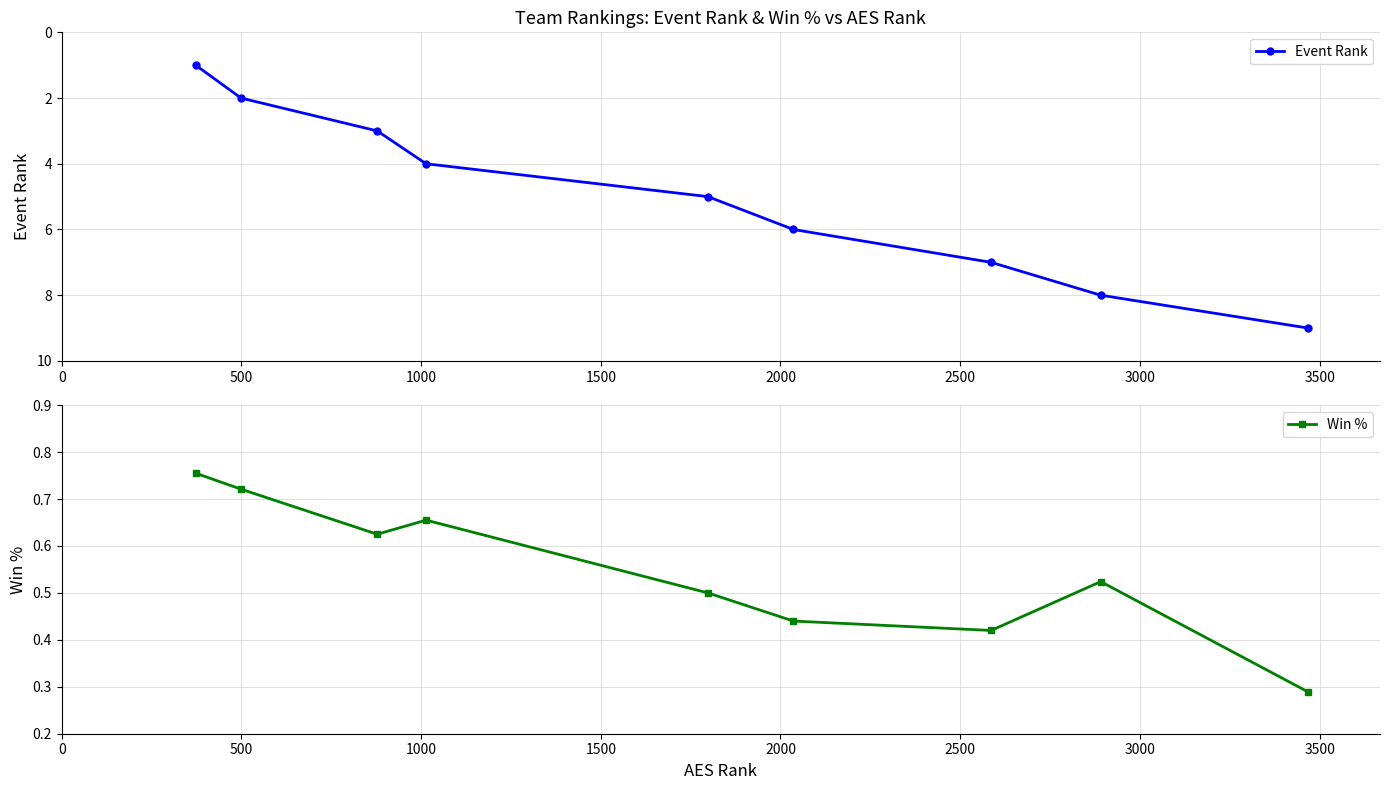

What is the difference between the Event Rank values at 2500 and 500?

4.0